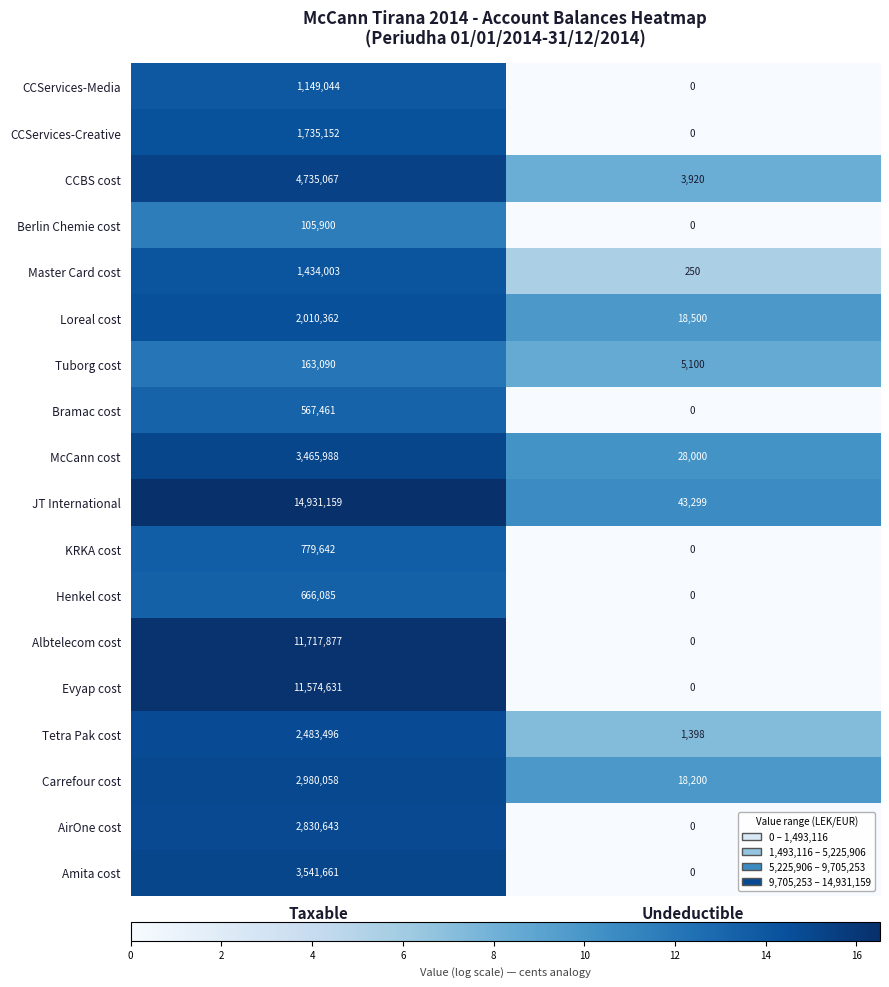

How many data points in KRKA cost are less than 779642?

1